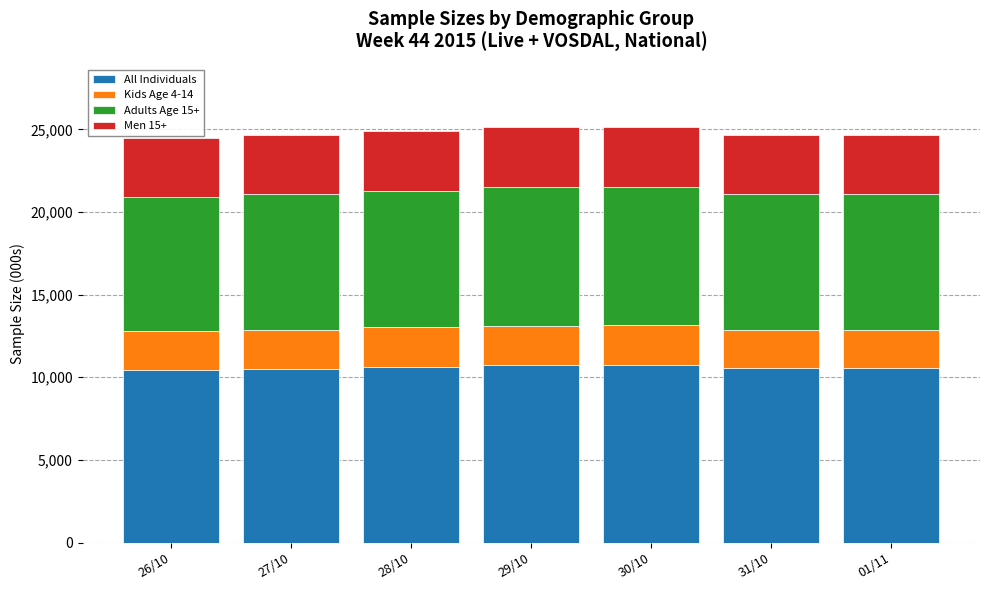

The value of All Individuals at 30/10 is 10743. True or false?

True